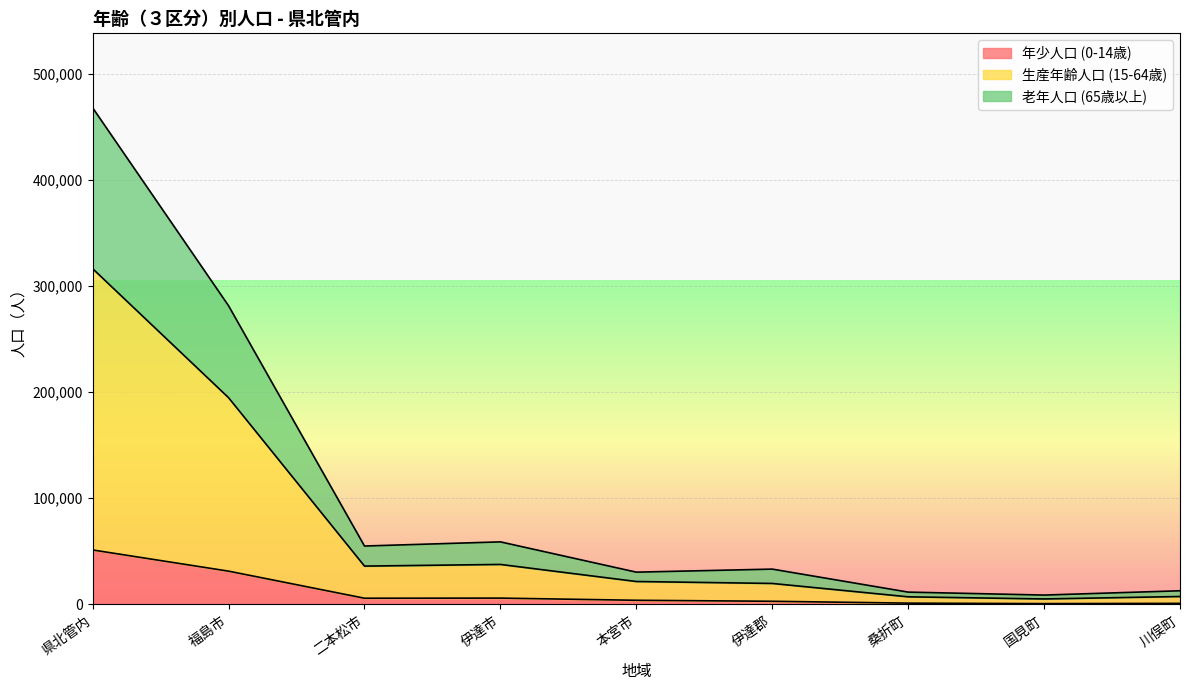

What is the smallest value displayed?

756